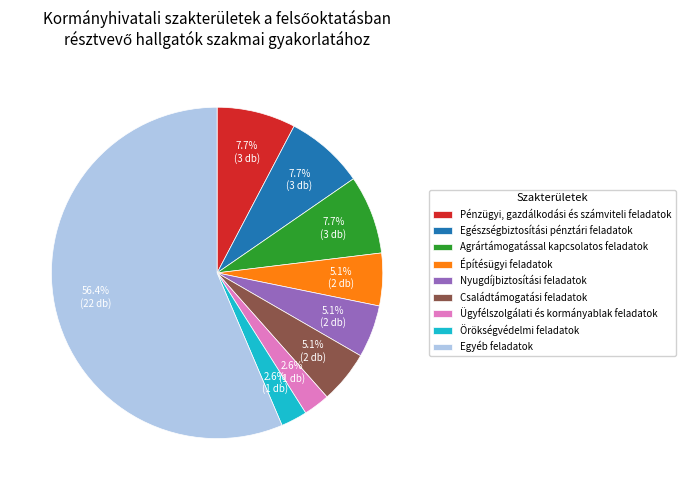

Which slice is the largest?

Egyéb feladatok